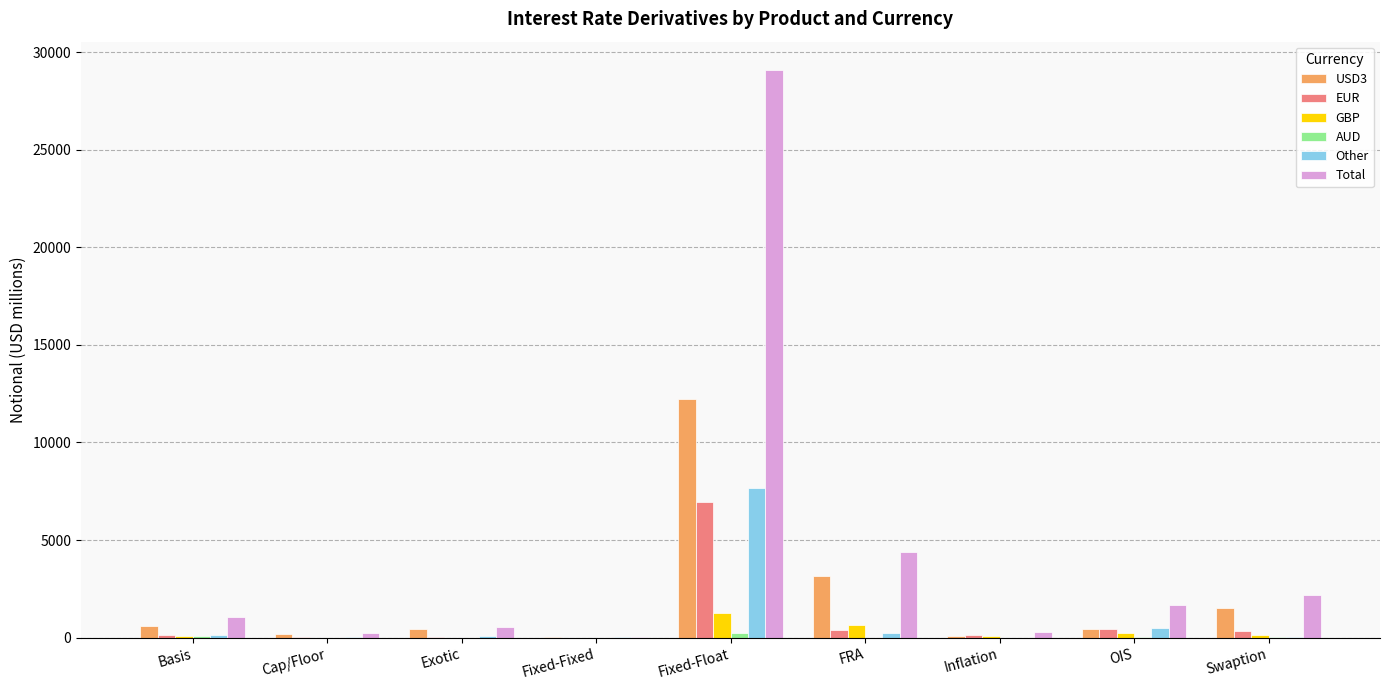

At which category is the sum across all series the highest?

Fixed-Float